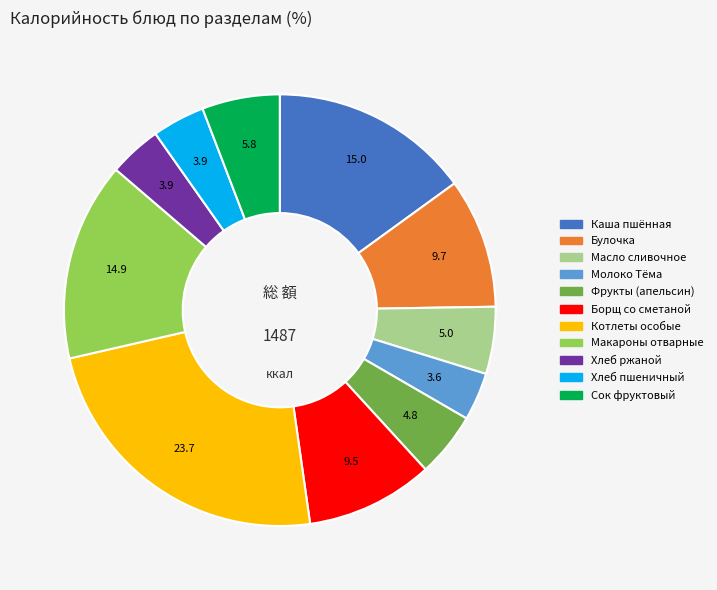

Does any single category account for the majority?

No